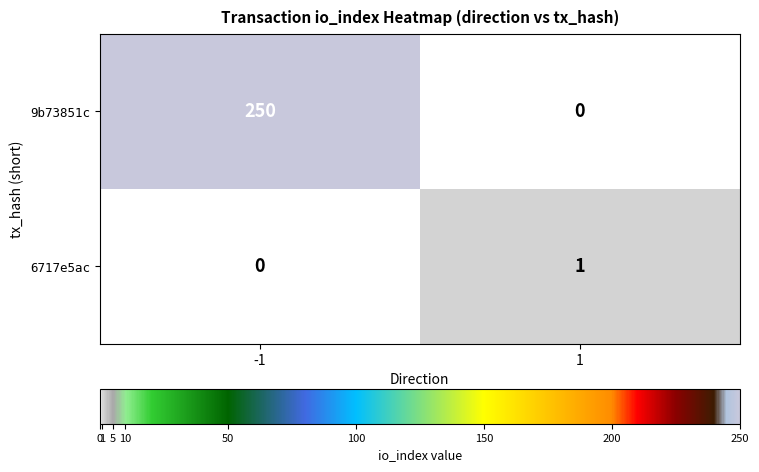

Which series has the widest spread of values?

9b73851c